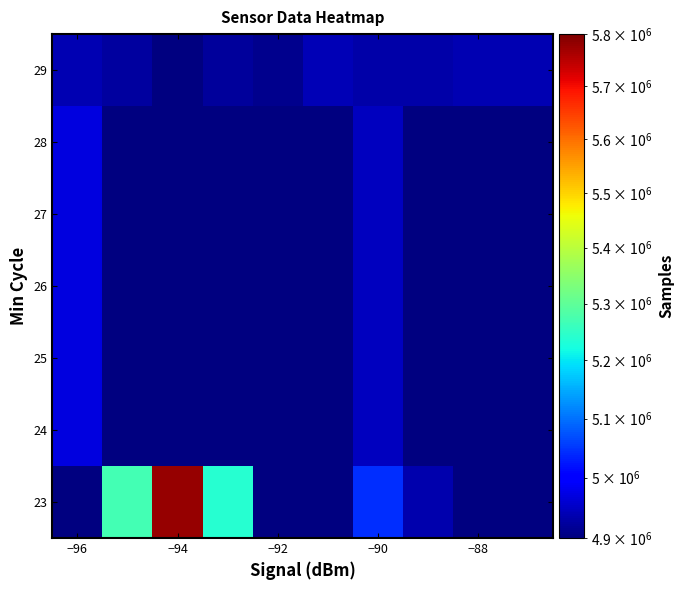

Count the number of categories in the chart.

10